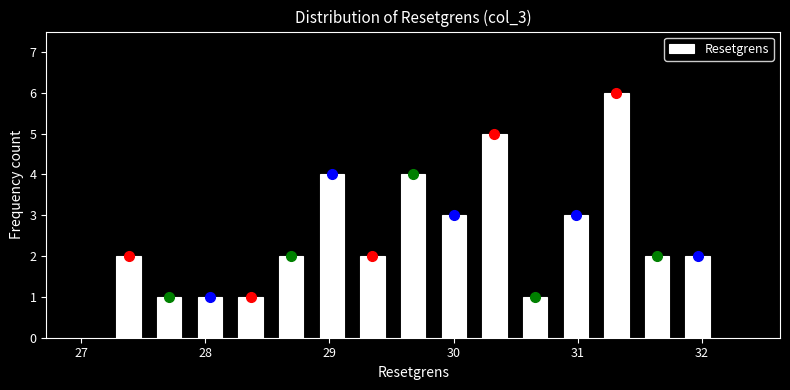

Read against the x-axis, roughly where is the centre of the tallest bar?

31.3